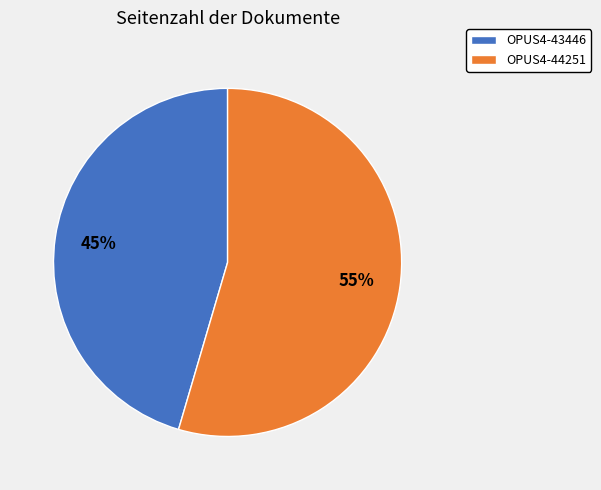

Approximately how many times larger is the value at OPUS4-43446 compared to OPUS4-44251?

0.8